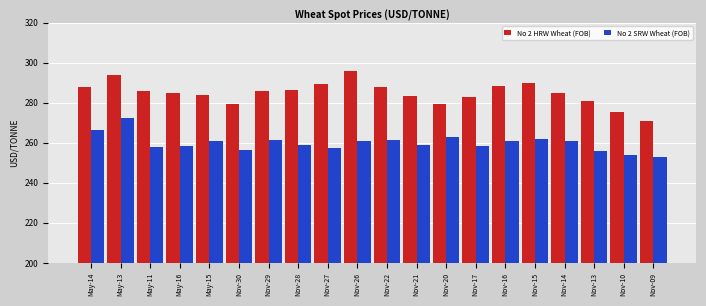

Which series has the widest spread of values?

No 2 HRW Wheat (FOB)